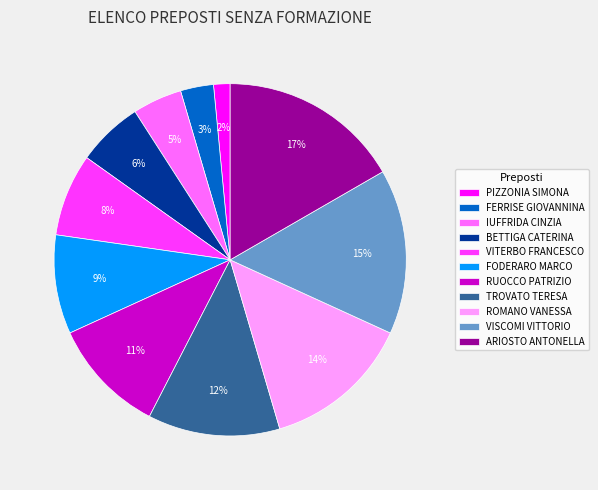

To the nearest percent, what percentage of the pie is VITERBO FRANCESCO?

8%